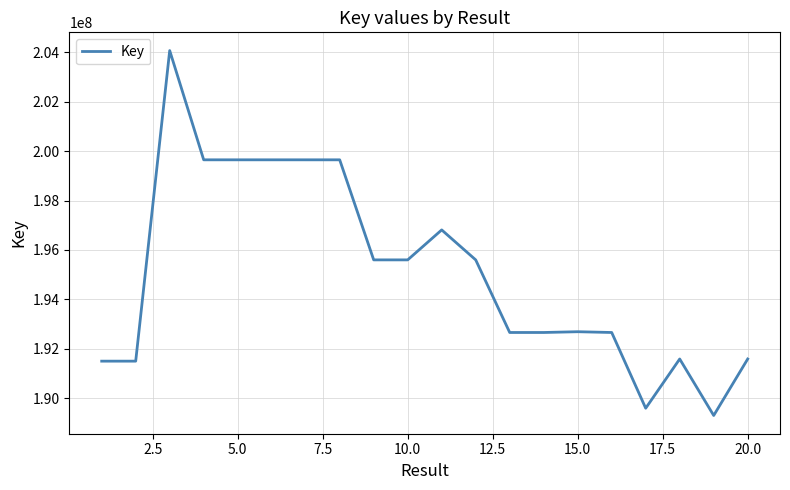

Does the chart have visible grid lines?

Yes